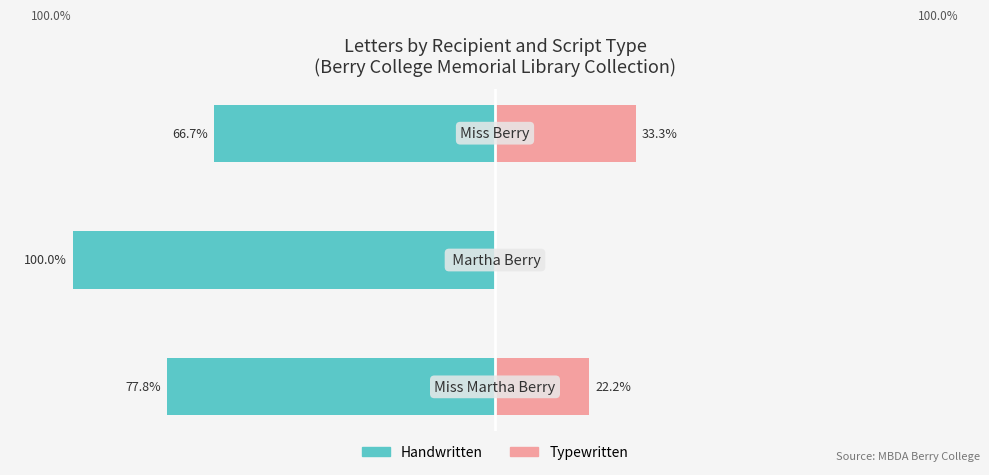

What is the value of the Typewritten bar at the 3rd from the left?

33.3